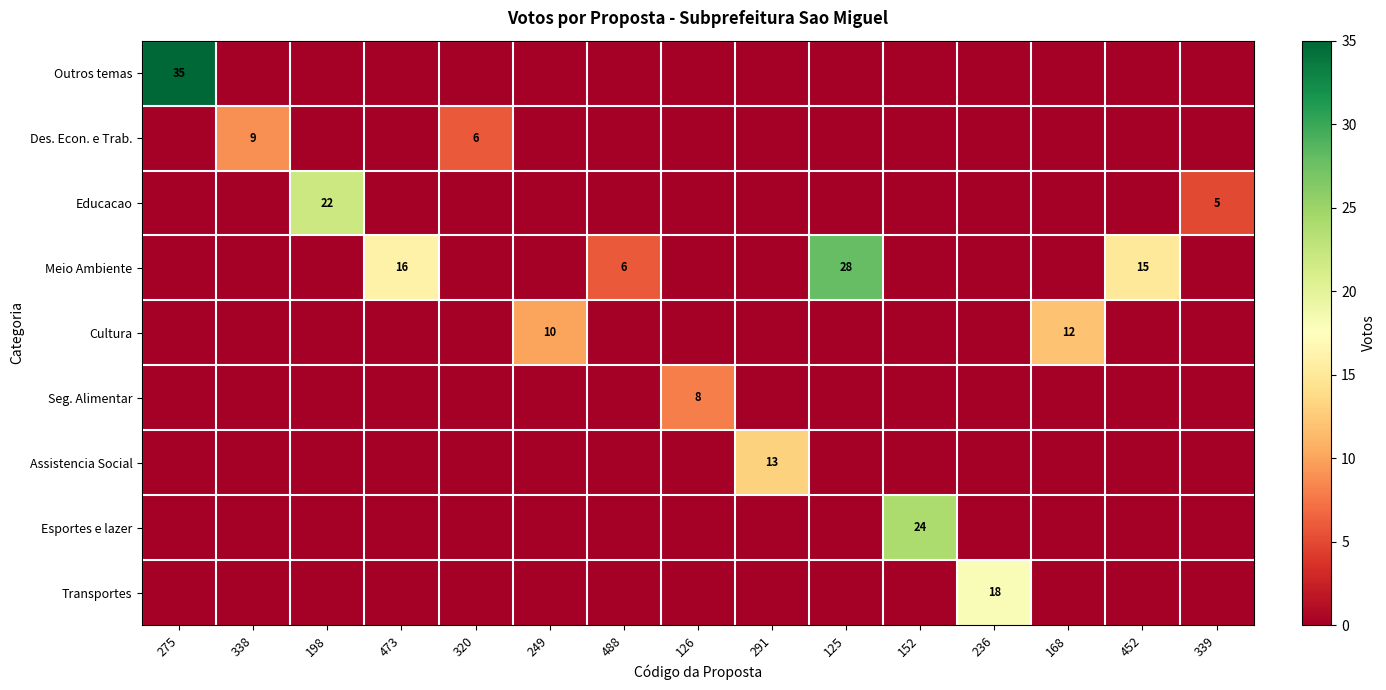

The value of Transportes at 236 is 18. True or false?

True